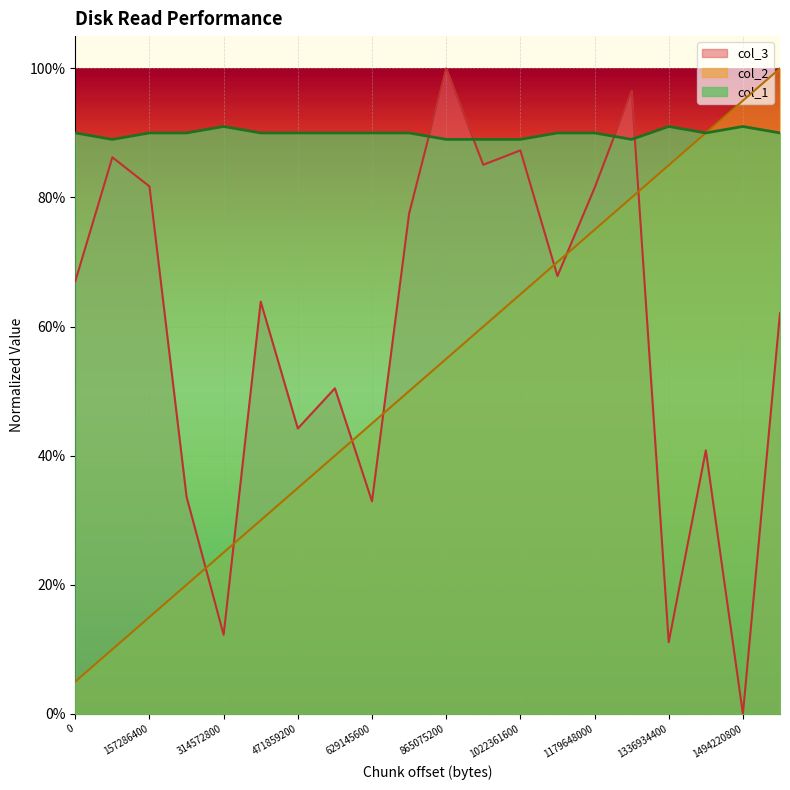

What is the average value of the col_2 series?

0.5